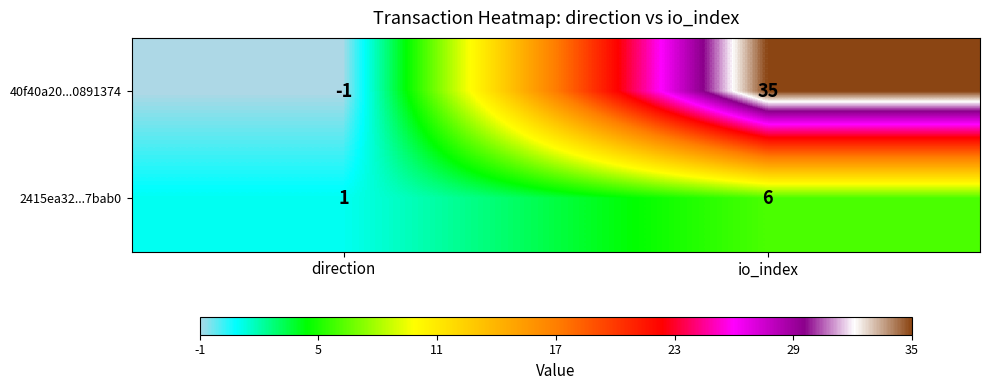

Which category has the highest value across all series?

io_index